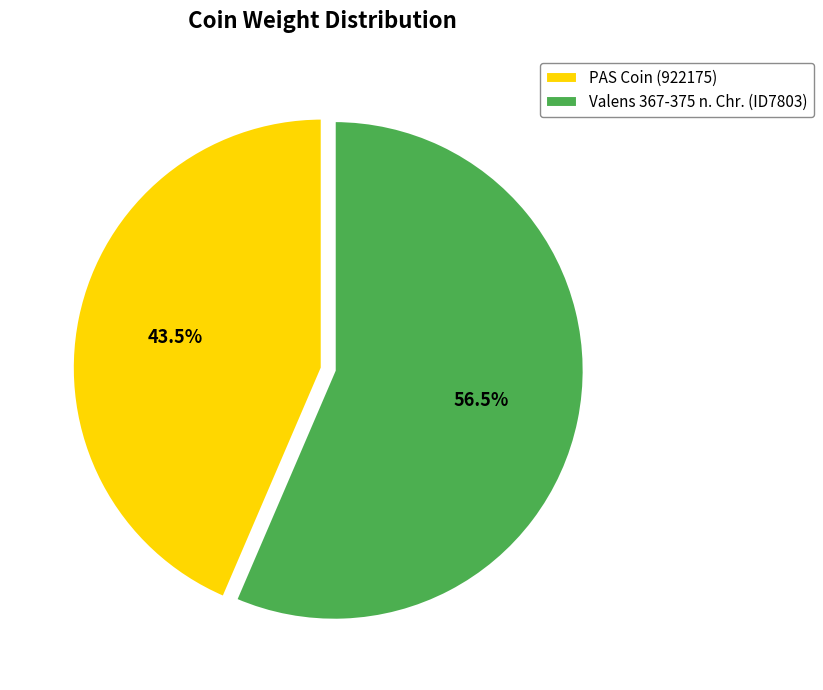

Which category has the smallest portion of the pie?

PAS Coin (922175)